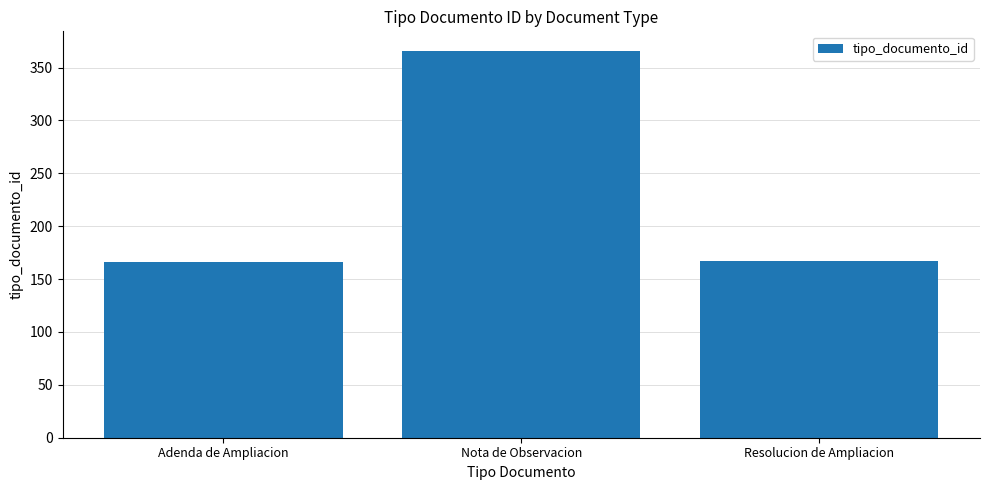

Are the bars horizontal?

No